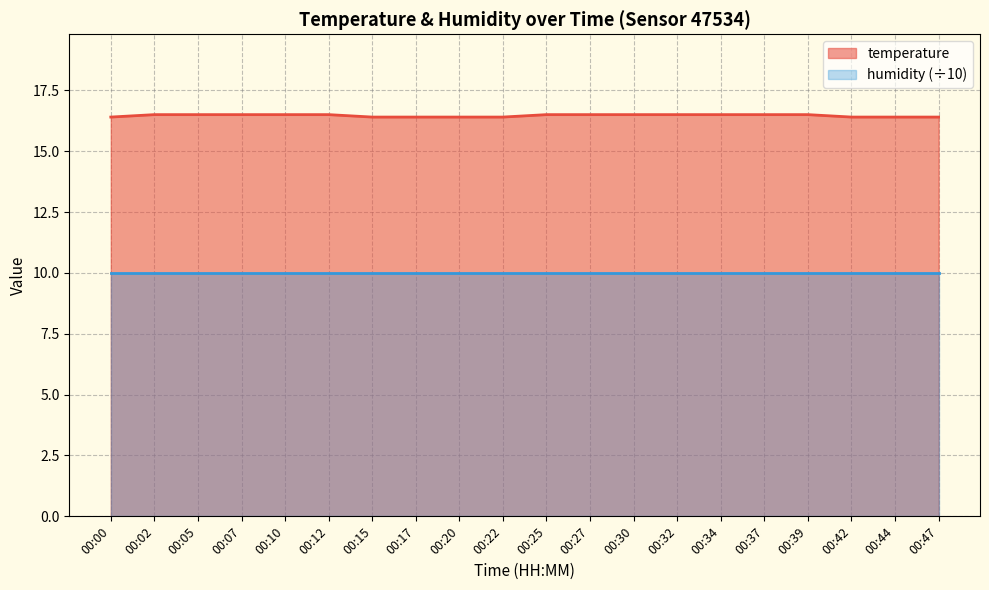

Which category has the lowest value across all series?

00:00